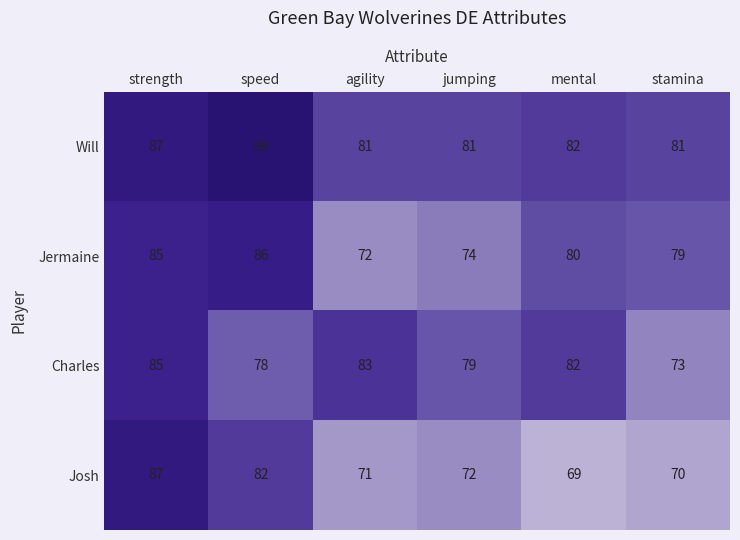

How many values in the Josh series are below 72?

3